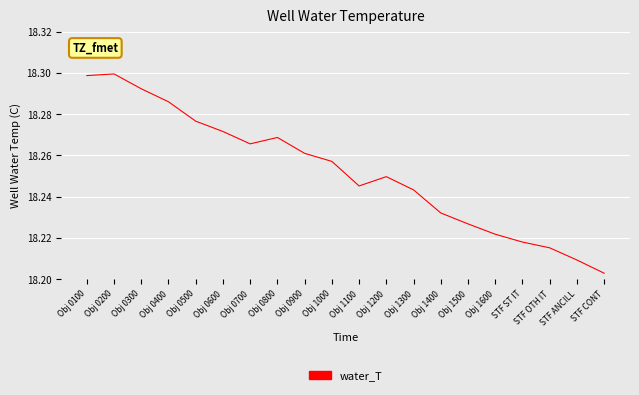

Which has a higher value, Obj 1000 or STF CONT?

Obj 1000